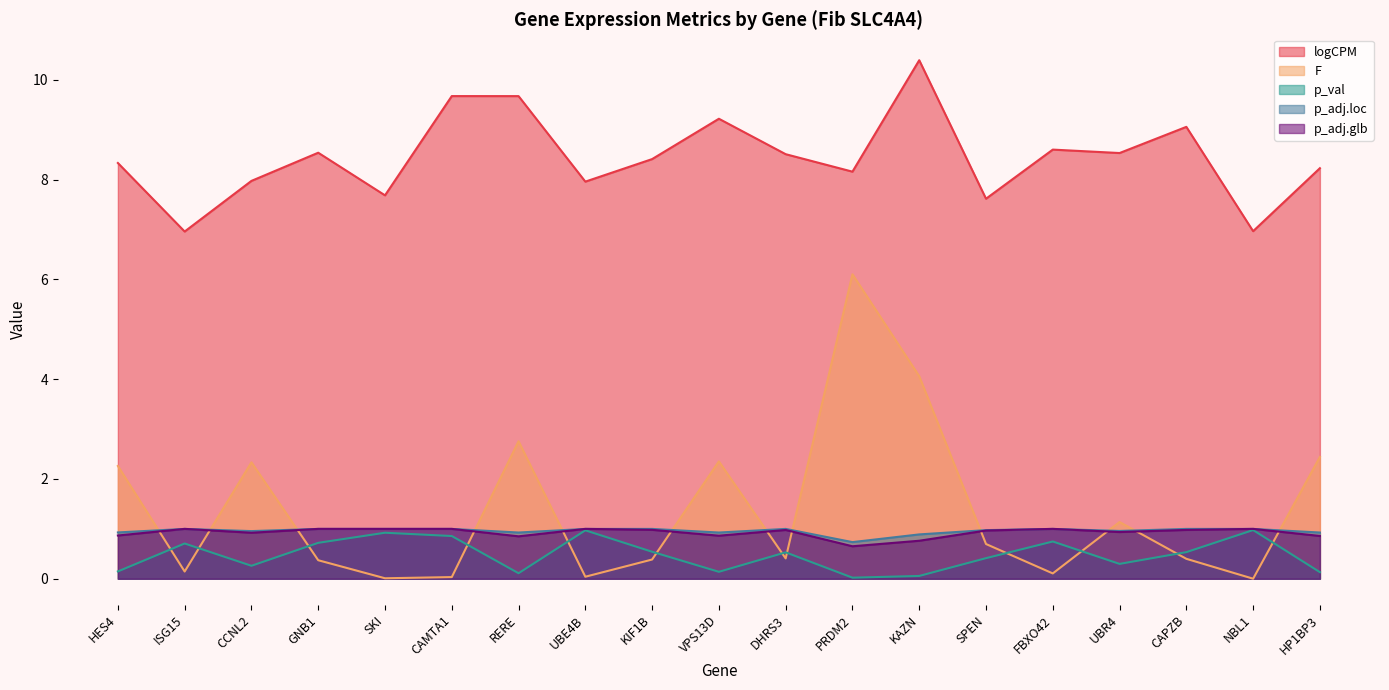

True or false: p_val has a value of 0.5 at CCNL2.

False